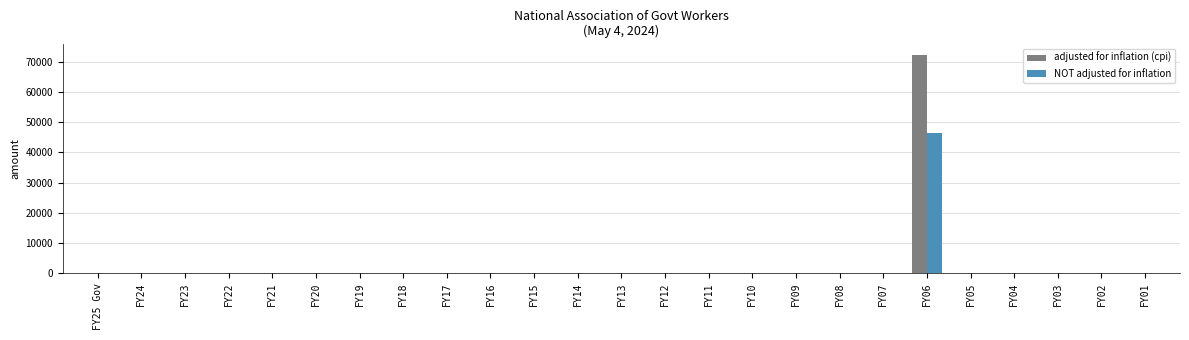

At which category is the sum across all series the highest?

FY06